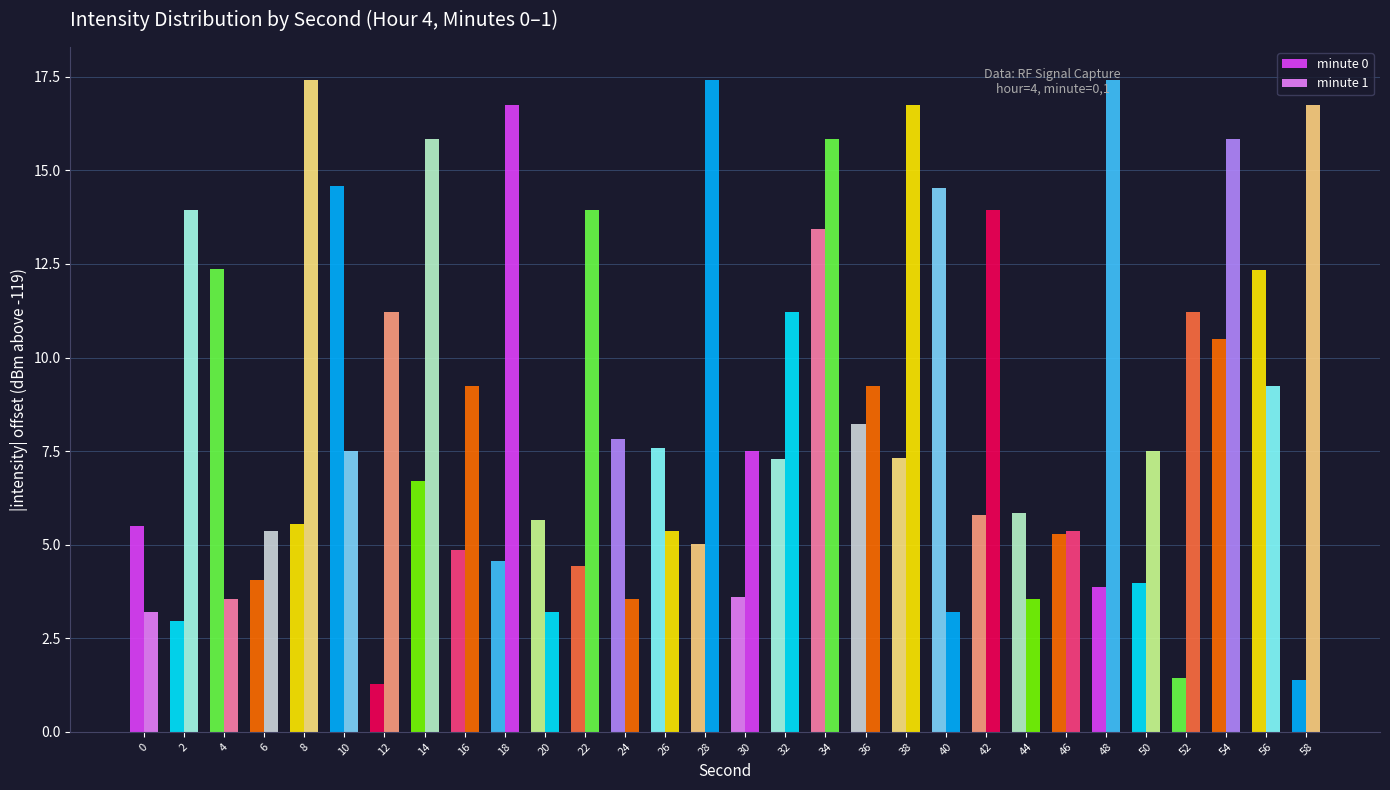

What is the difference between the minute 0 values at 8 and 48?

1.7